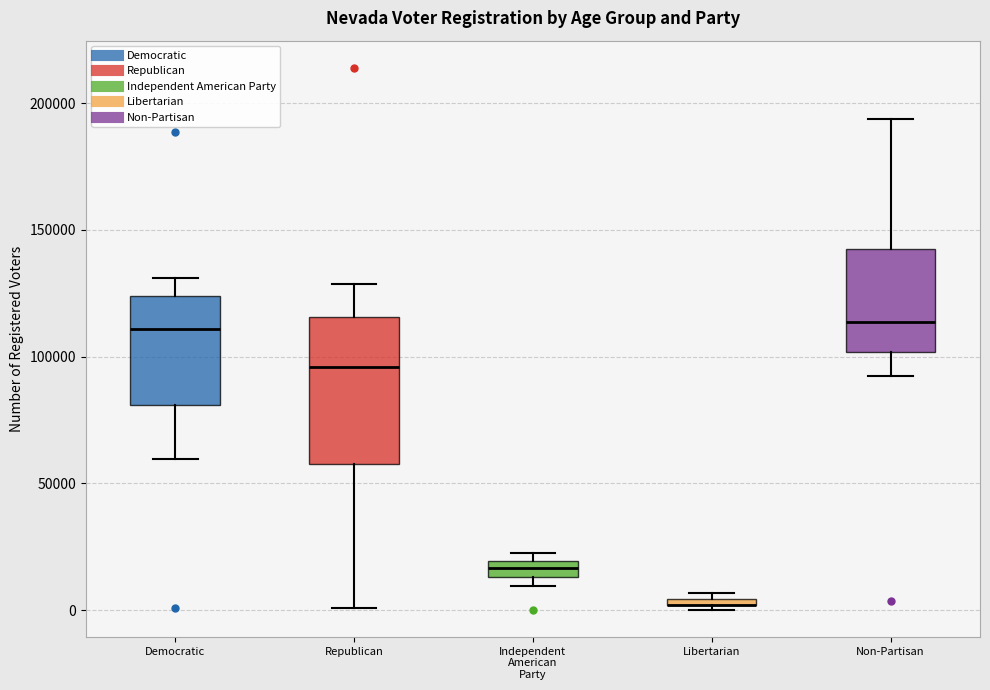

Where is the lower edge of the box for Democratic on the y-axis? The values are not printed on the chart, so give them approximately, as read against the axis.

80000